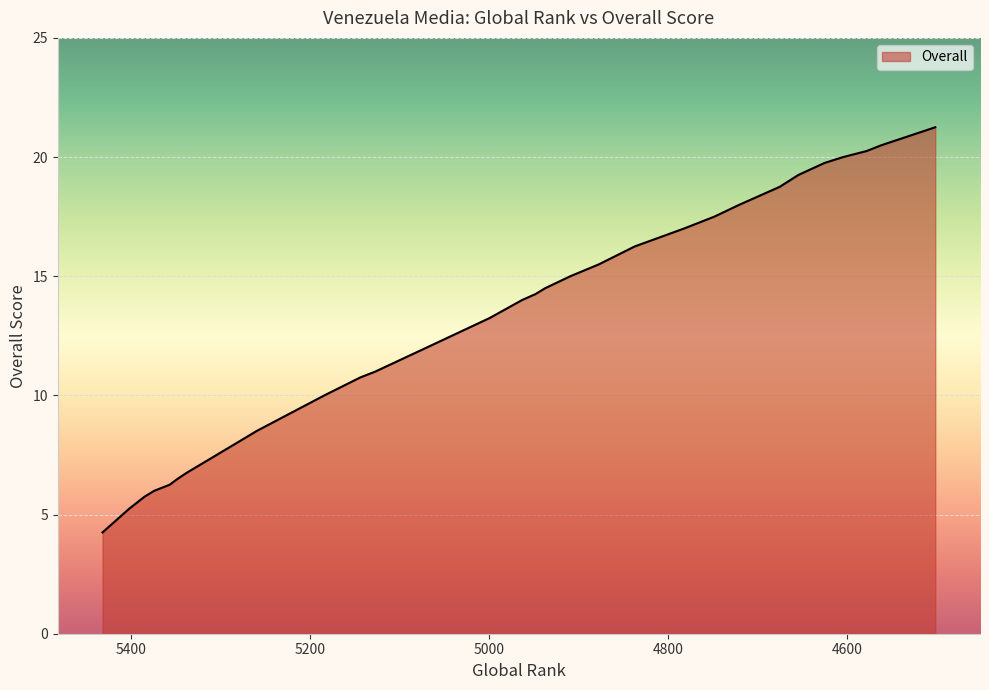

List the labels in order of value, smallest first.

5432, 5402, 5385, 5374, 5357, 5357, 5348, 5348, 5338, 5338, 5271, 5271, 5260, 5184, 5144, 5144, 5127, 5070, 5070, 4999, 4963, 4948, 4937, 4909, 4877, 4837, 4782, 4748, 4720, 4675, 4654, 4625, 4625, 4604, 4604, 4604, 4578, 4561, 4521, 4501